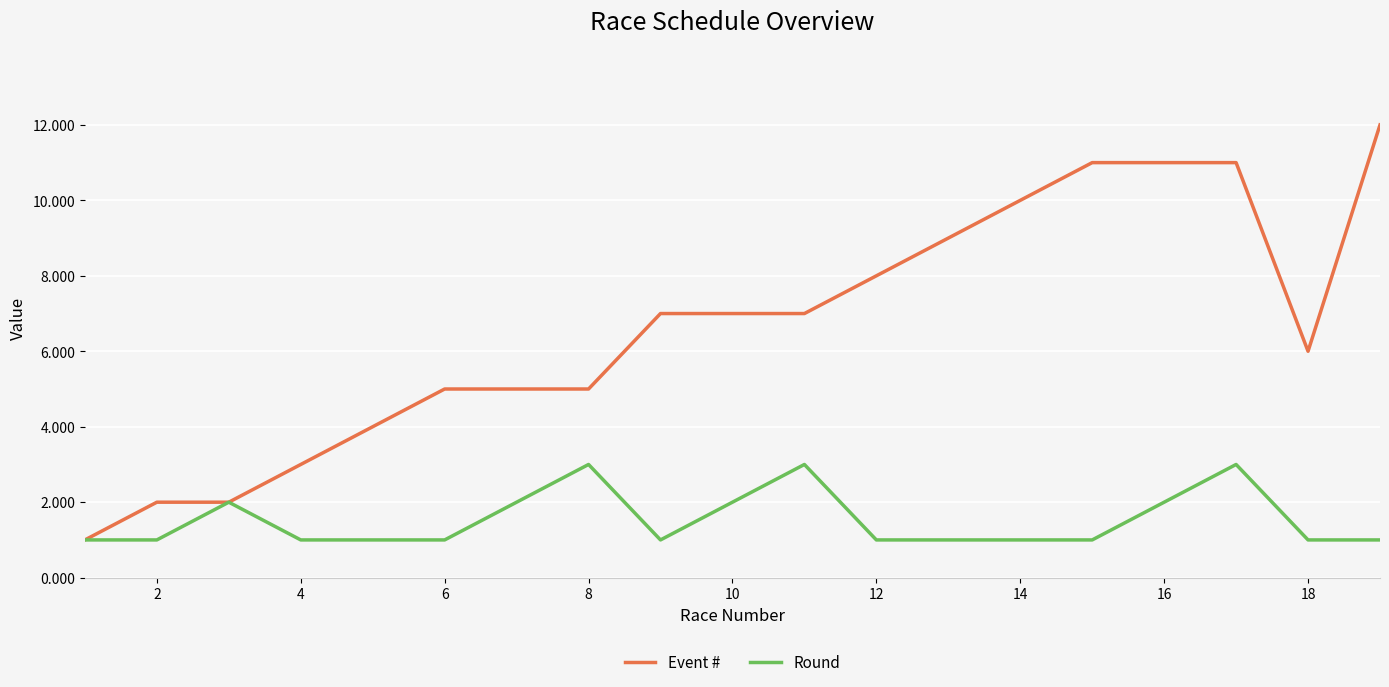

Which series has the widest spread of values?

Event #